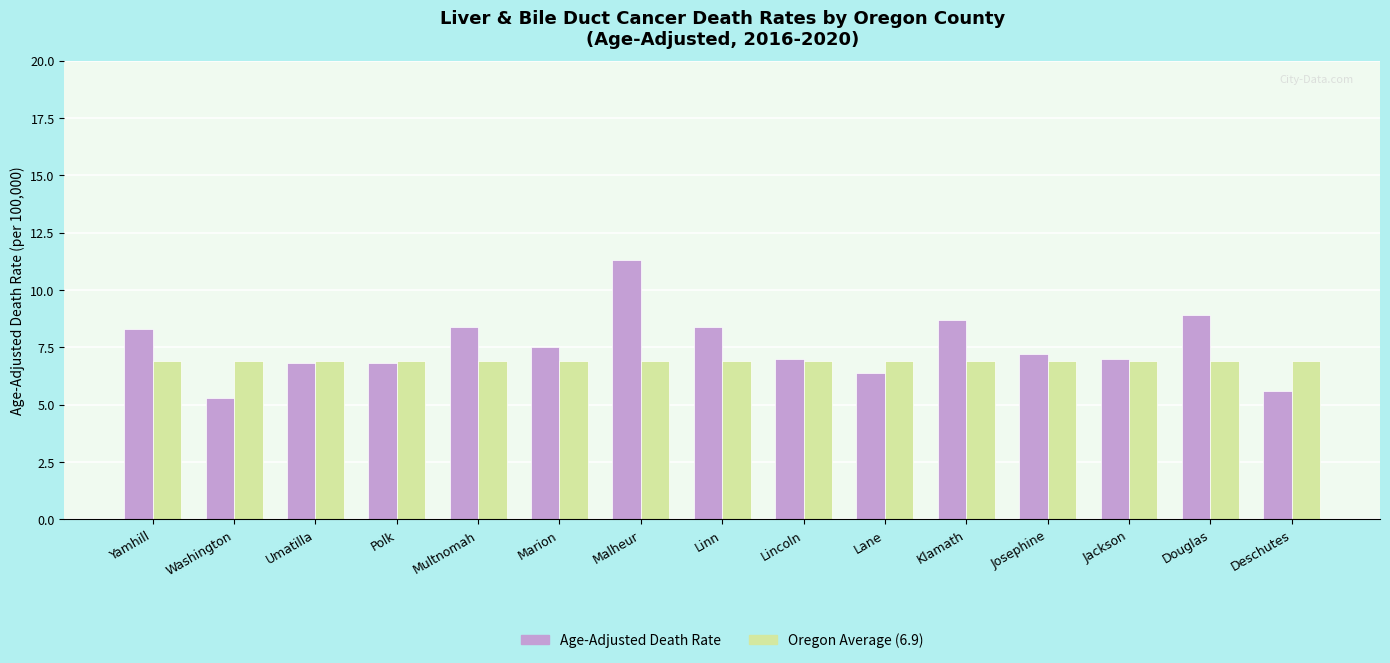

Rank the series at Klamath from lowest to highest value.

Oregon Average (6.9), Age-Adjusted Death Rate